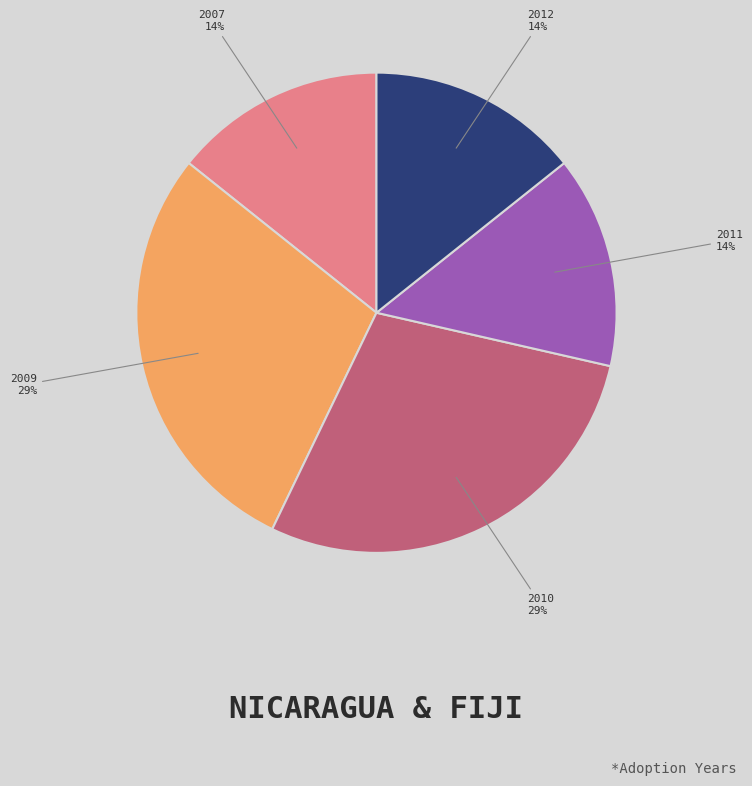

Approximately how many times larger is the value at 2012 compared to 2009?

0.5